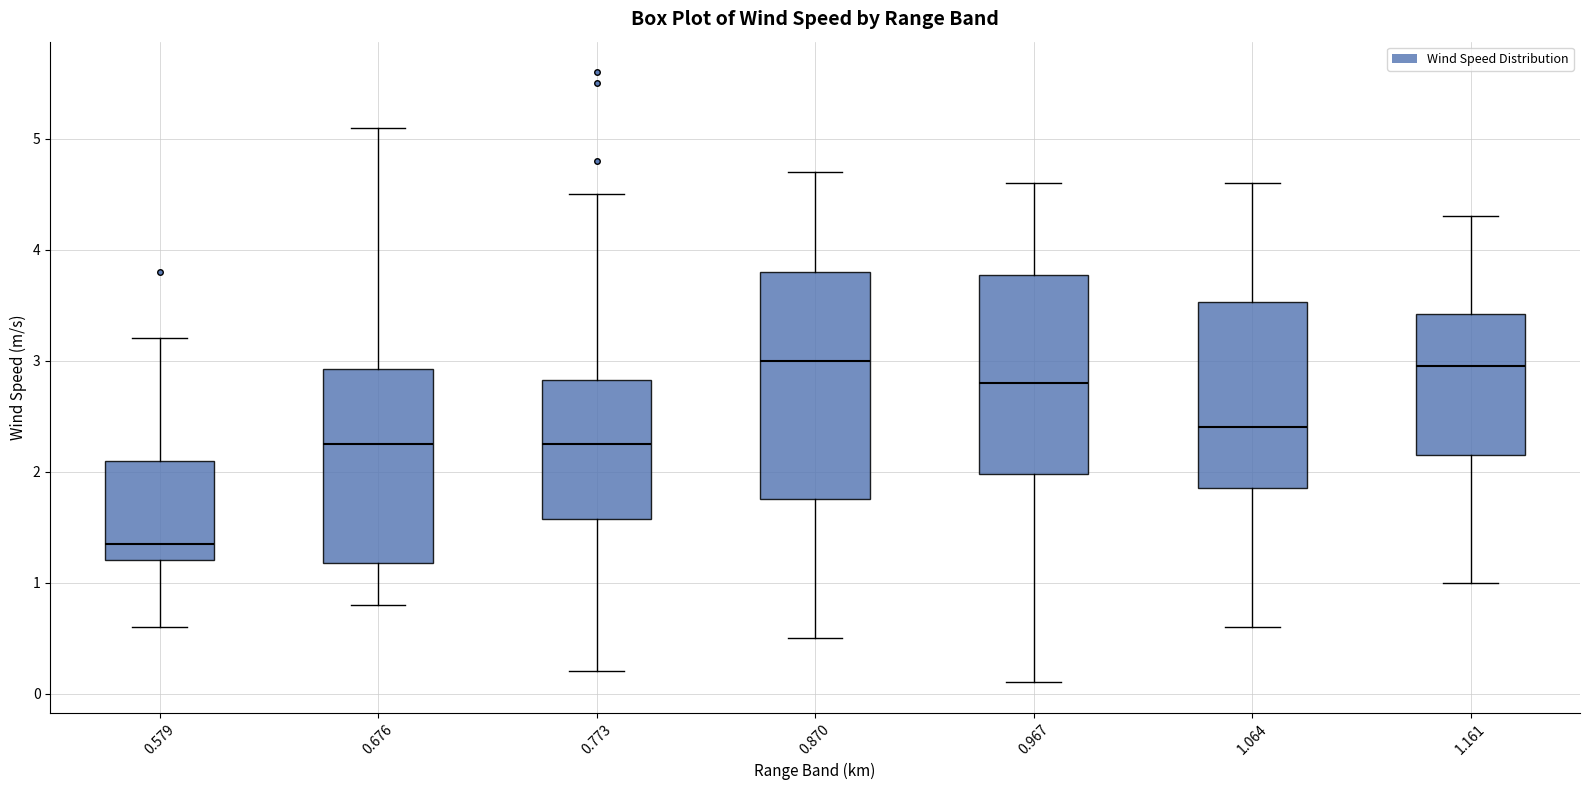

Where does the upper whisker of the box at x = 0.967 end on the y-axis? The values are not printed on the chart, so give them approximately, as read against the axis.

4.6